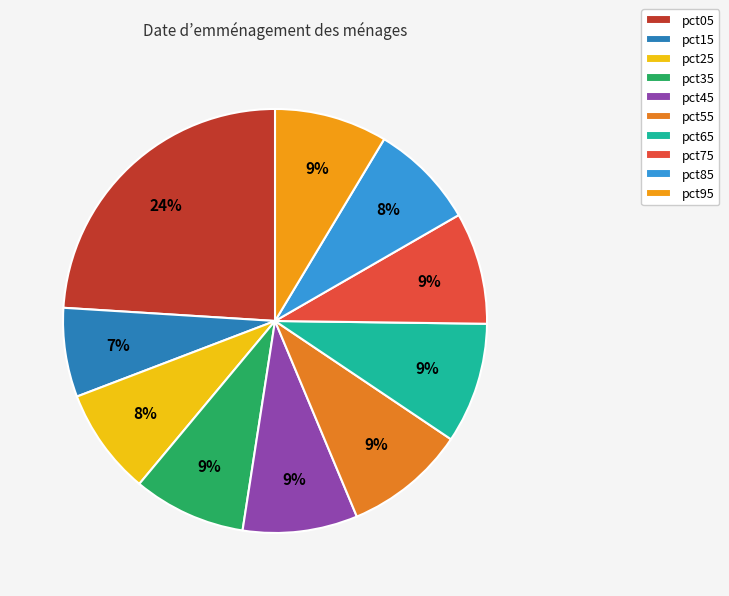

Does pct05 account for over 50% of the chart?

No